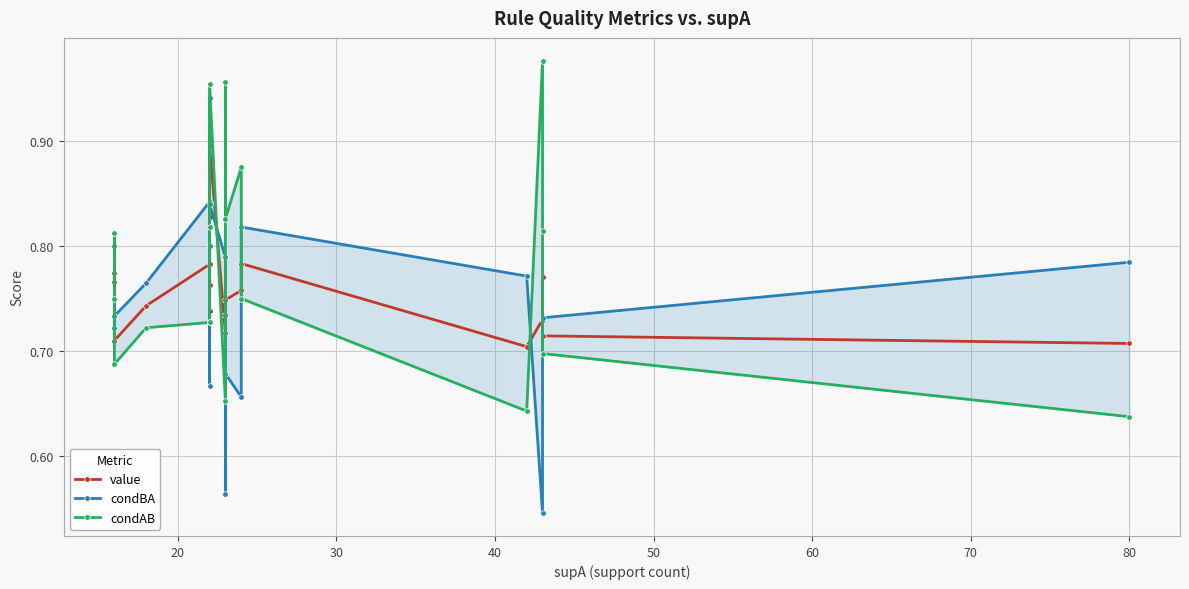

True or false: condBA has more than 1 interior local peaks.

True